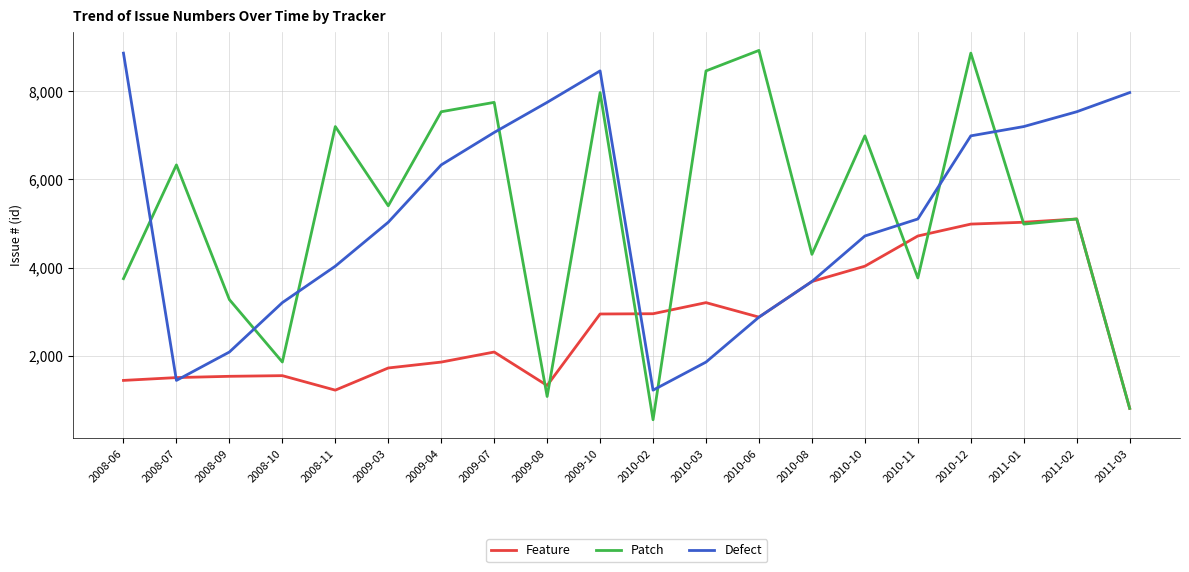

Is the value of Defect at 2010-10 greater than the value of Patch at 2009-04?

No